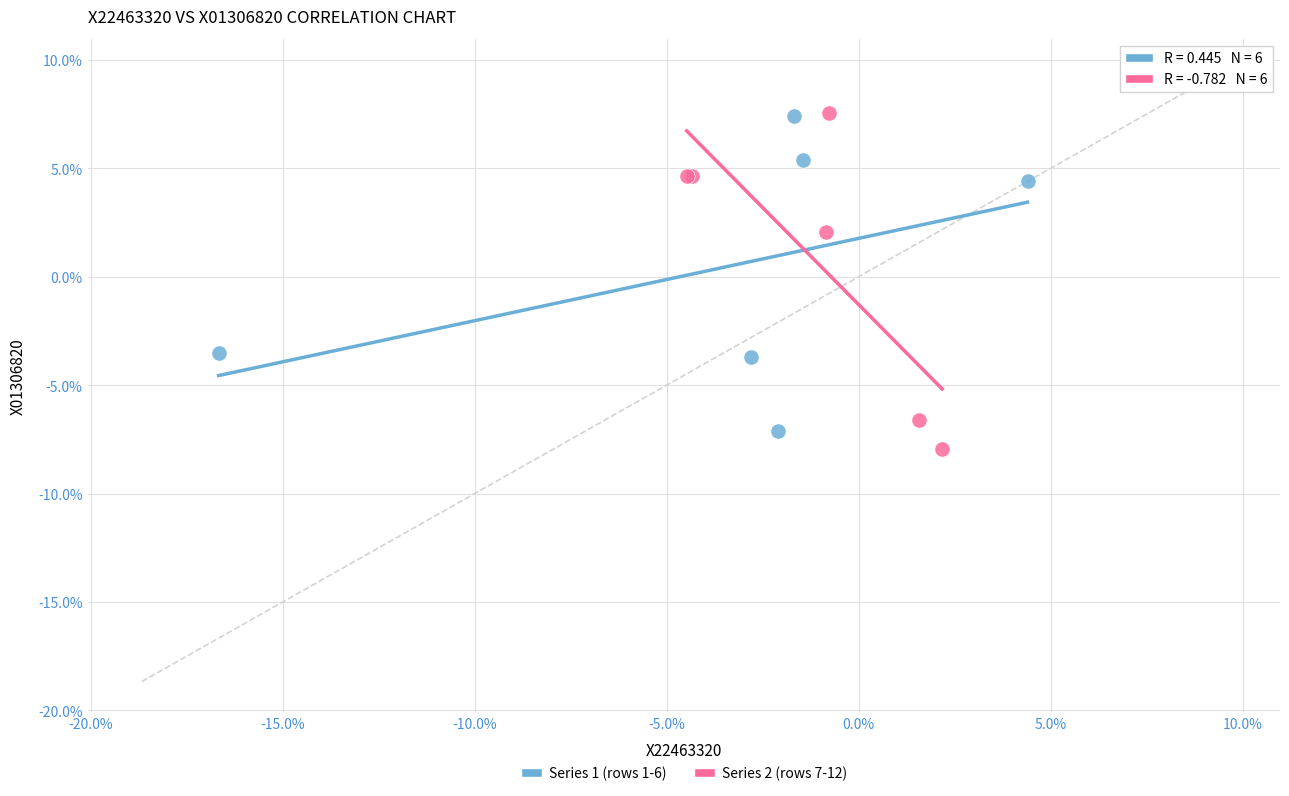

What are all the series names shown in the legend?

Series 1 (rows 1-6), Series 2 (rows 7-12)